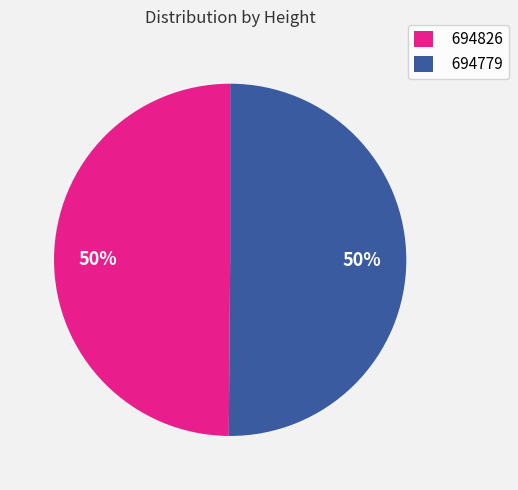

To the nearest percent, what is the combined percentage of 694779 and 694826?

100%